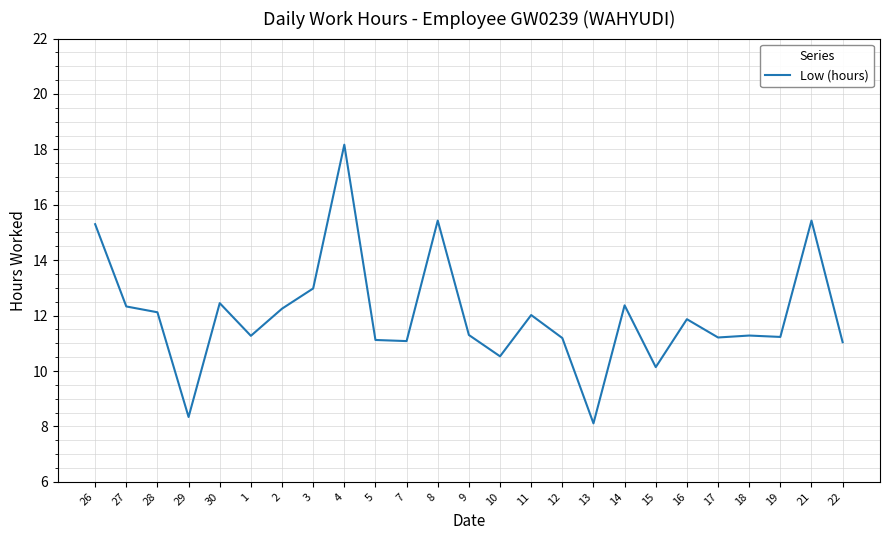

At which label is the value closest to 13?

3